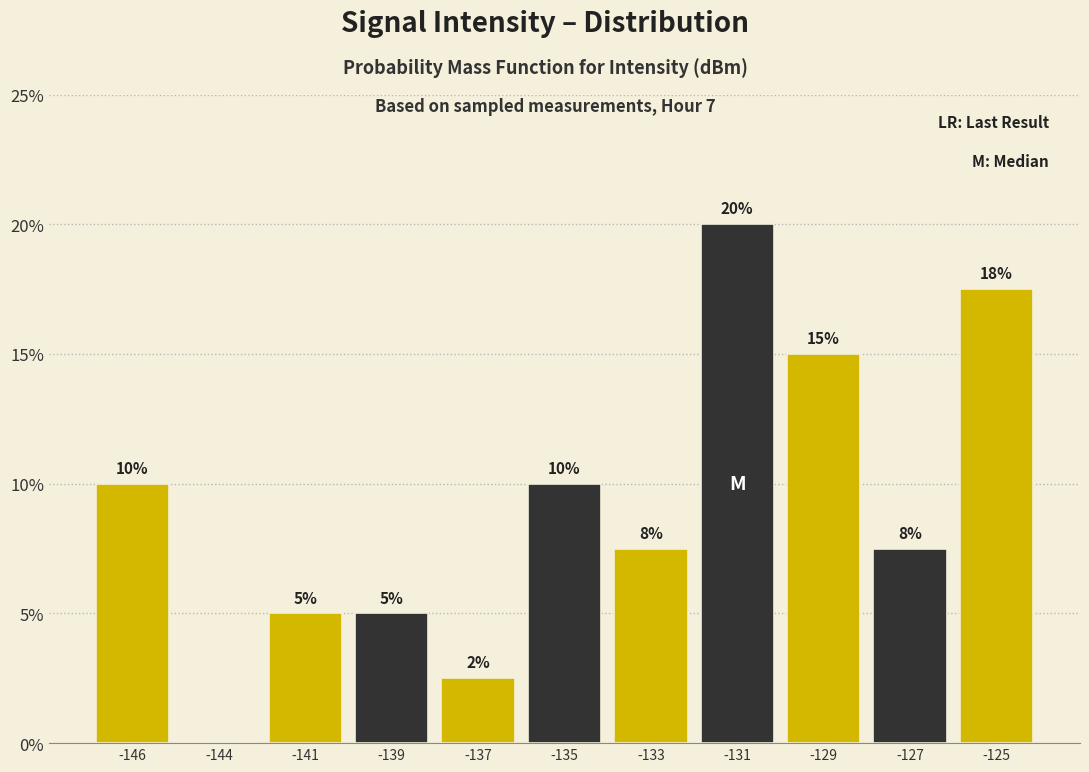

True or false: the data shows -12.2 at -144.

False